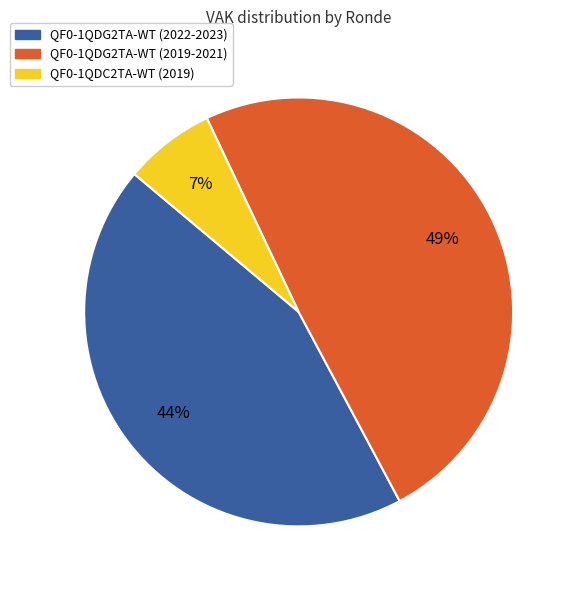

Is there a majority slice in this chart?

No